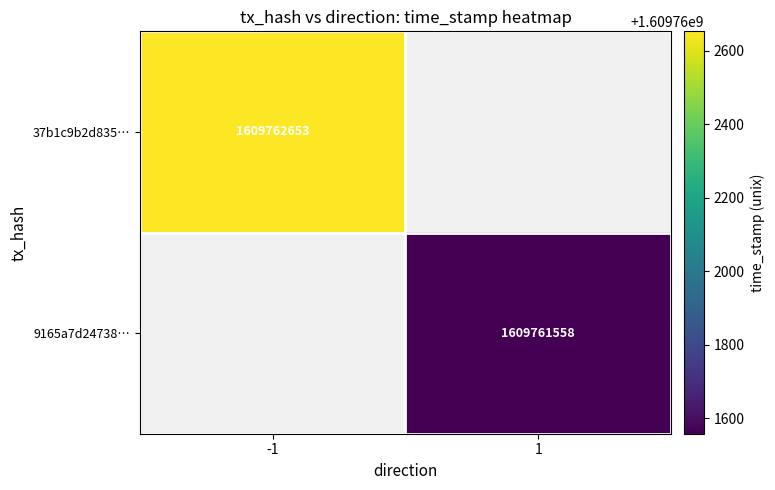

The 9165a7d247387bd33ac2ce2e4c26c9e6a5d1c50 series shows 1609761558 at time_stamp. True or false?

True